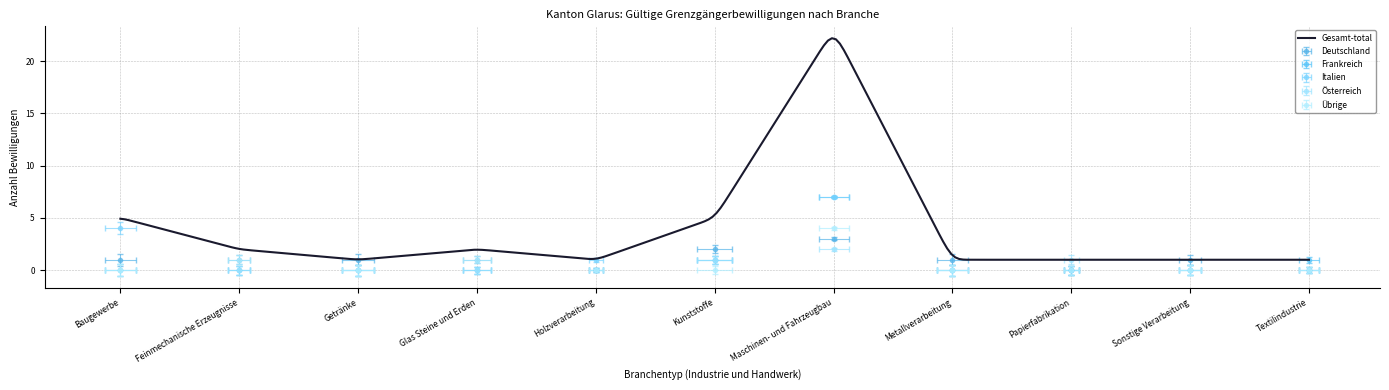

What position from the left is Glas Steine und Erden?

4